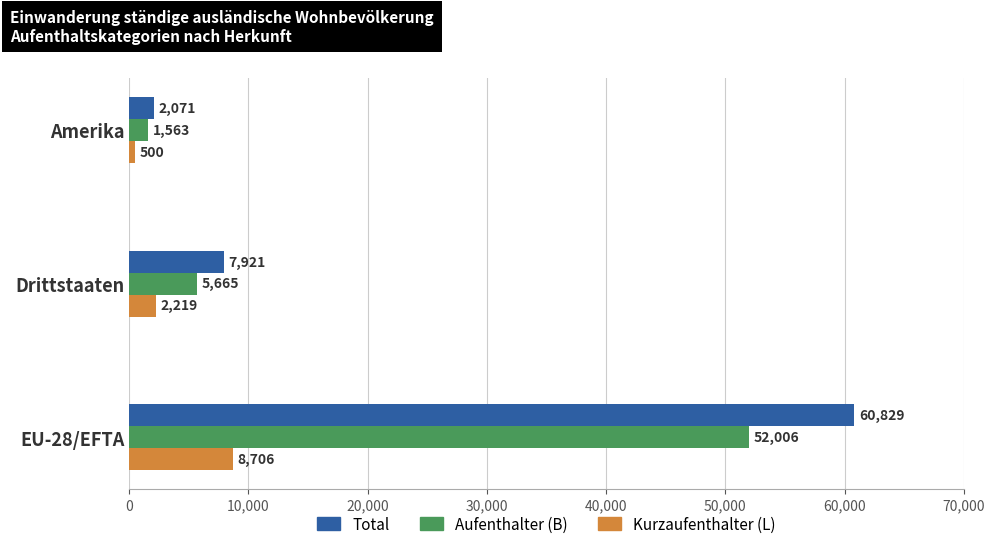

How many distinct data groups are displayed?

3